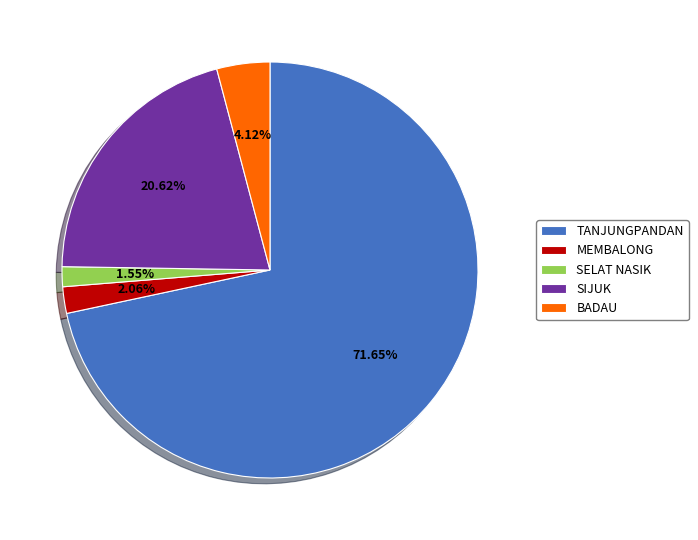

Which category has the smallest portion of the pie?

SELAT NASIK